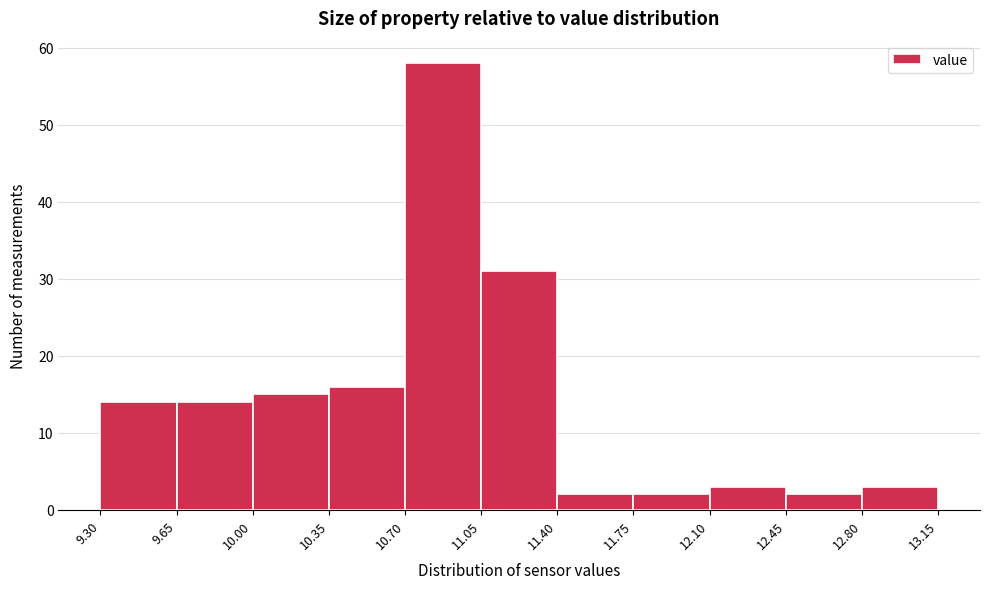

Which range on the x-axis has the tallest bar?

10.70 to 11.05